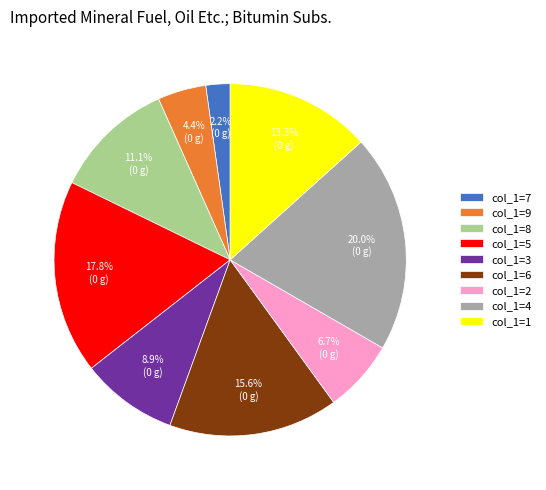

What is the largest slice in the pie chart?

col_1=4